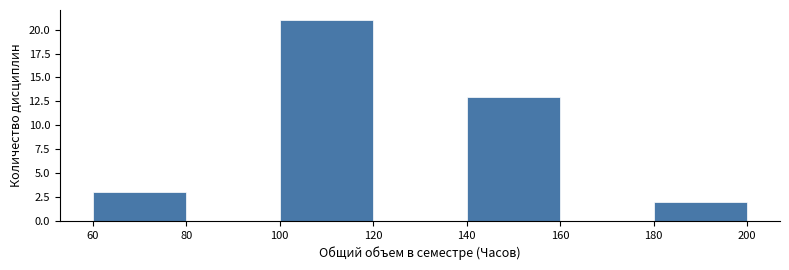

How tall is the bar that spans 60 to 80 on the x-axis? The values are not printed on the chart, so give them approximately, as read against the axis.

3